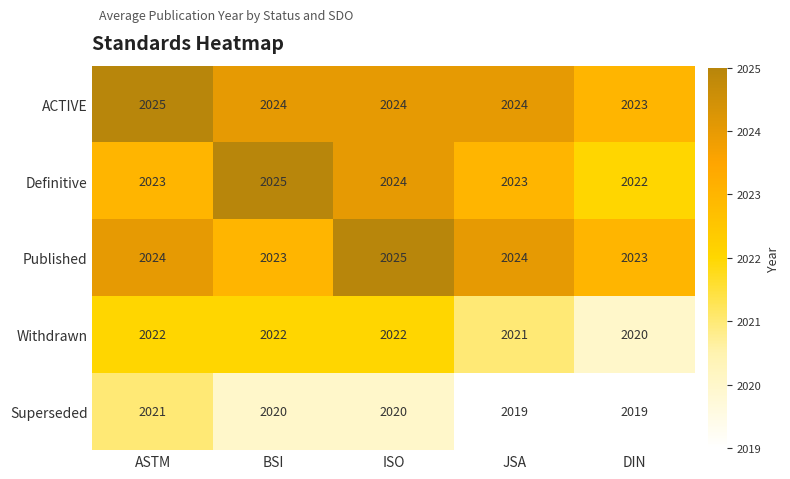

What is the sum of all Withdrawn values?

10107